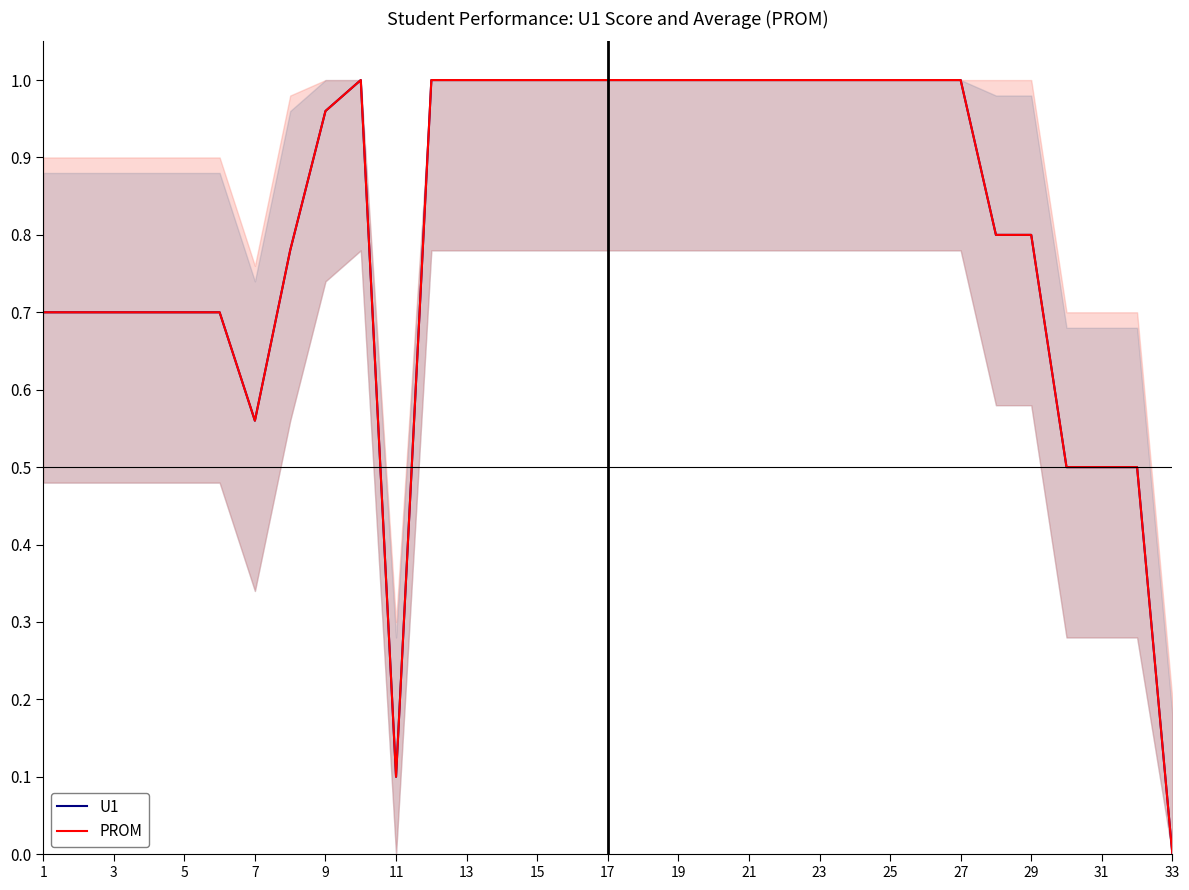

Rank the series by their maximum value, from highest to lowest.

U1, PROM